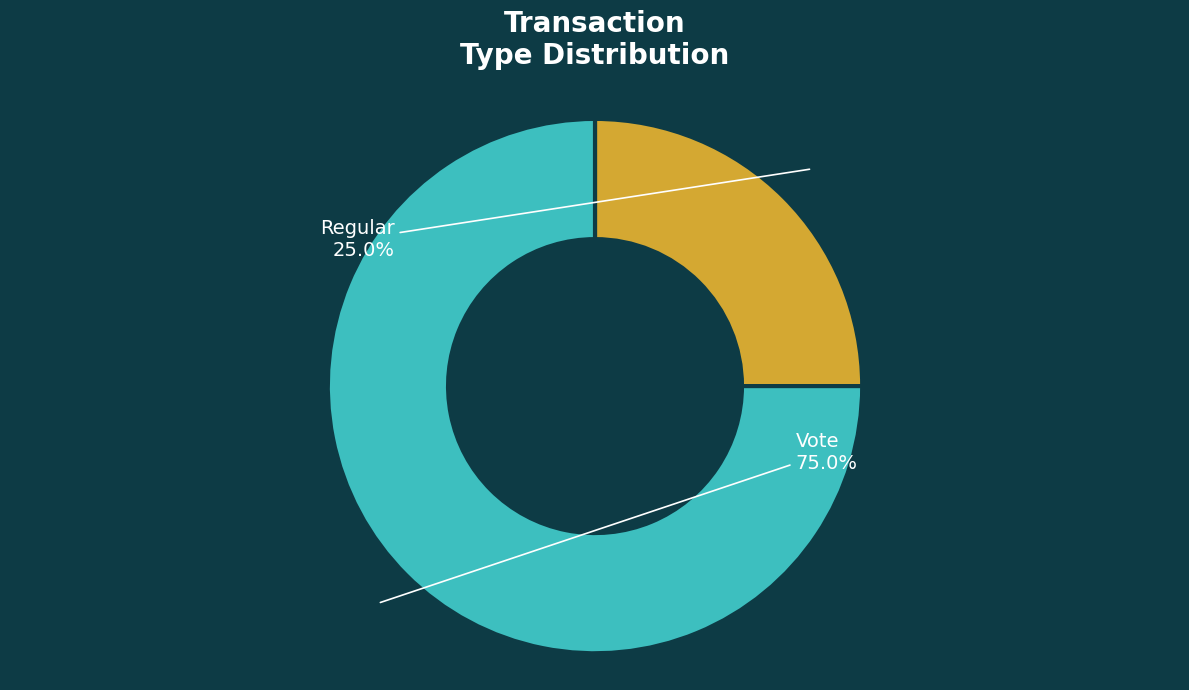

What percentage do Vote and Regular together represent?

100.0%